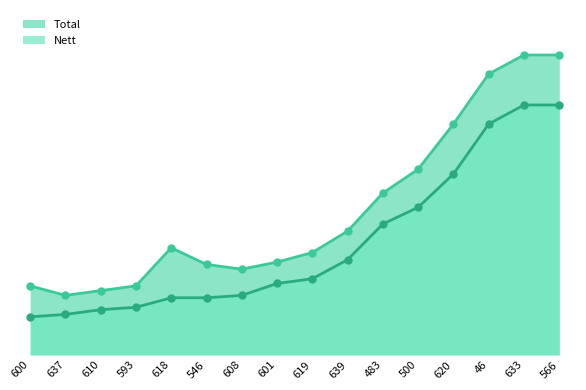

At which label is Nett_line closest to 60?

500